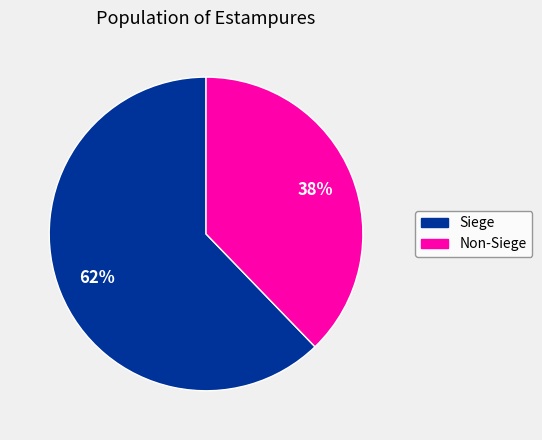

Which category has the smallest portion of the pie?

Non-Siege